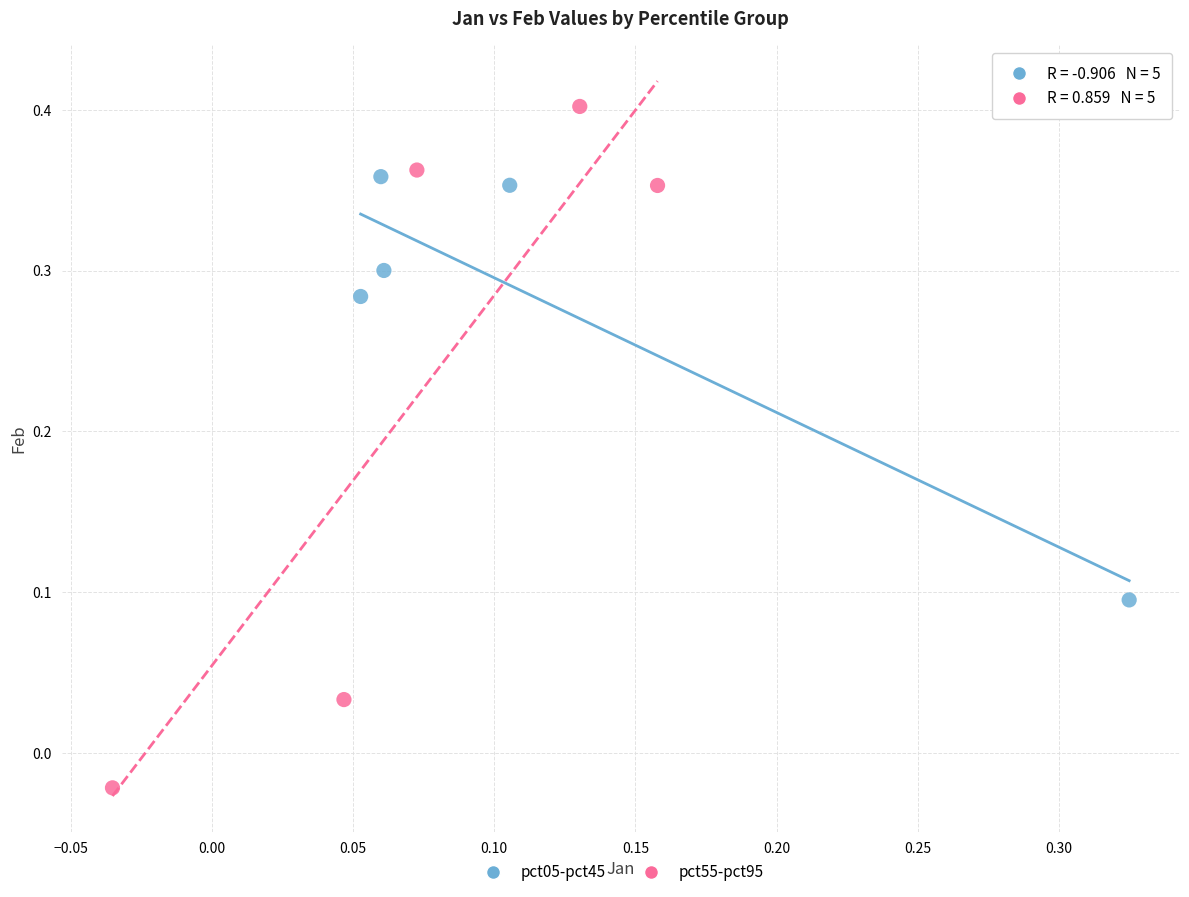

Which series has the widest spread of Y values?

pct55-pct95